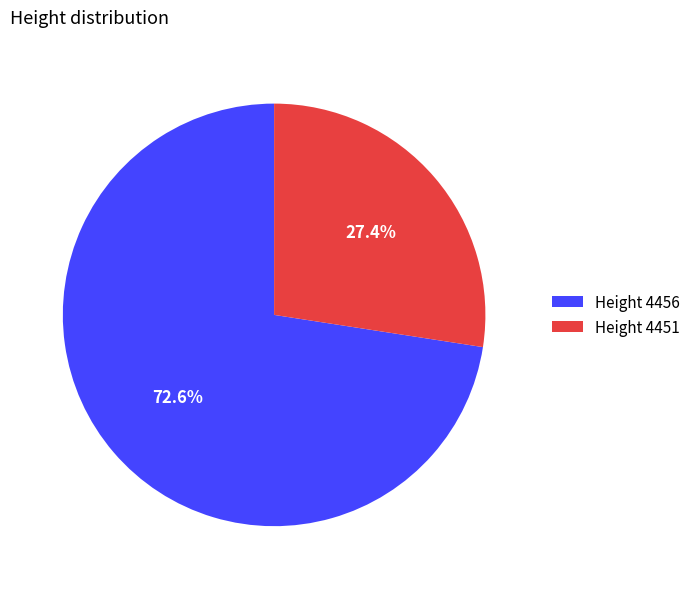

How much of the chart is everything except Height 4456?

27.4%